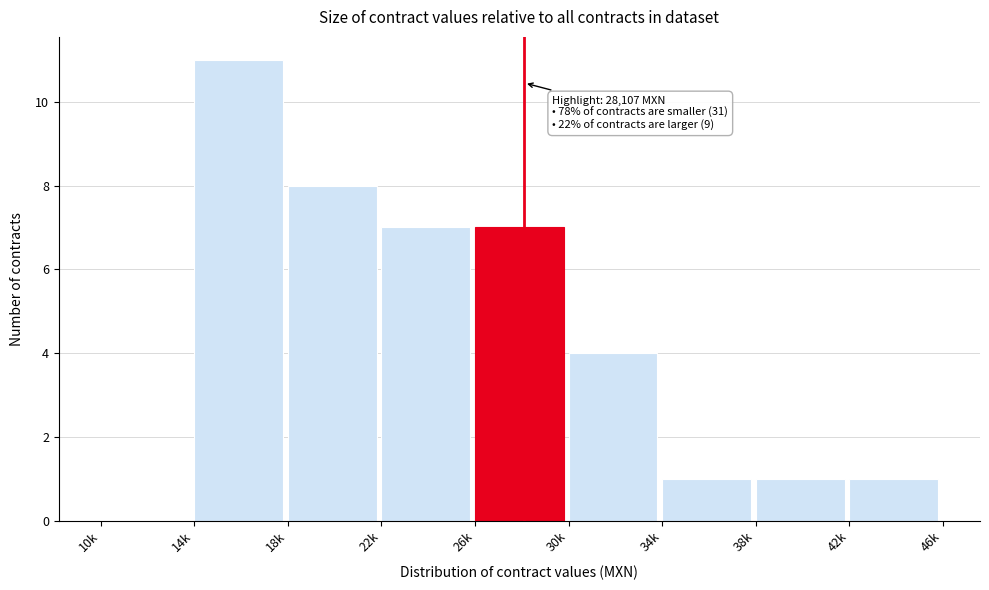

Reading right to left, what are all the values shown in this chart?

42k=1	38k=1	34k=1	30k=4	26k=7	22k=7	18k=8	14k=11	10k=0